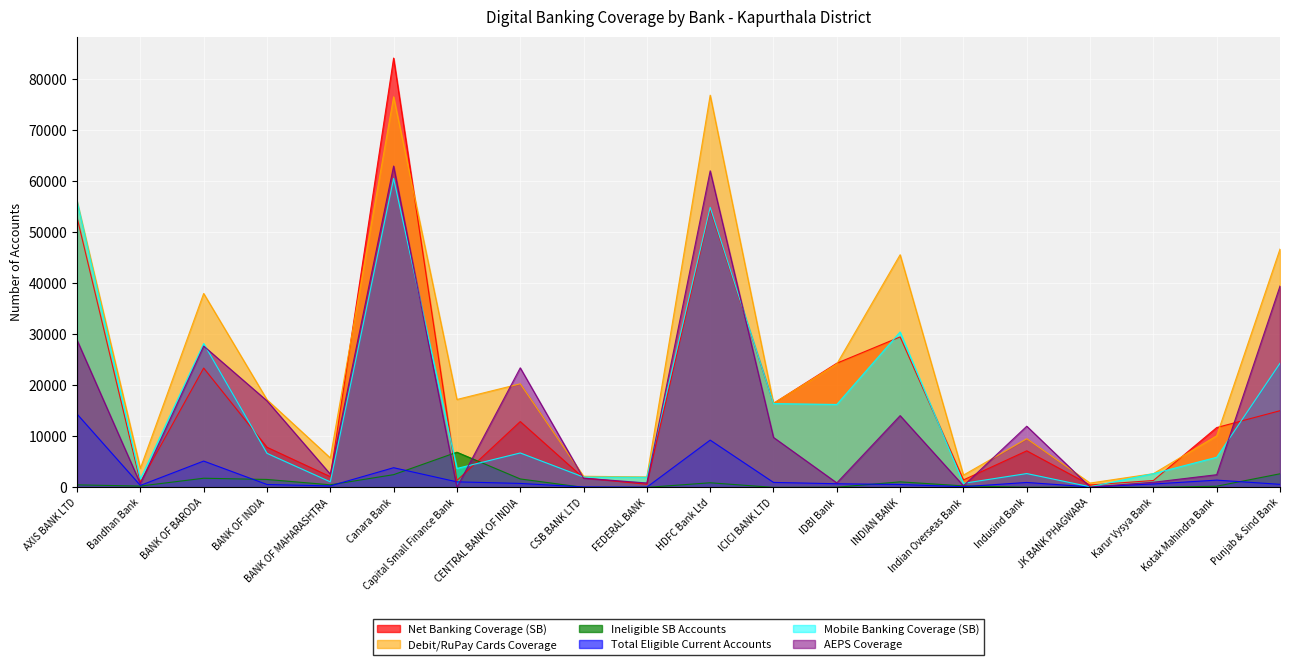

What is the difference between the highest and lowest values at ICICI BANK LTD?

16457